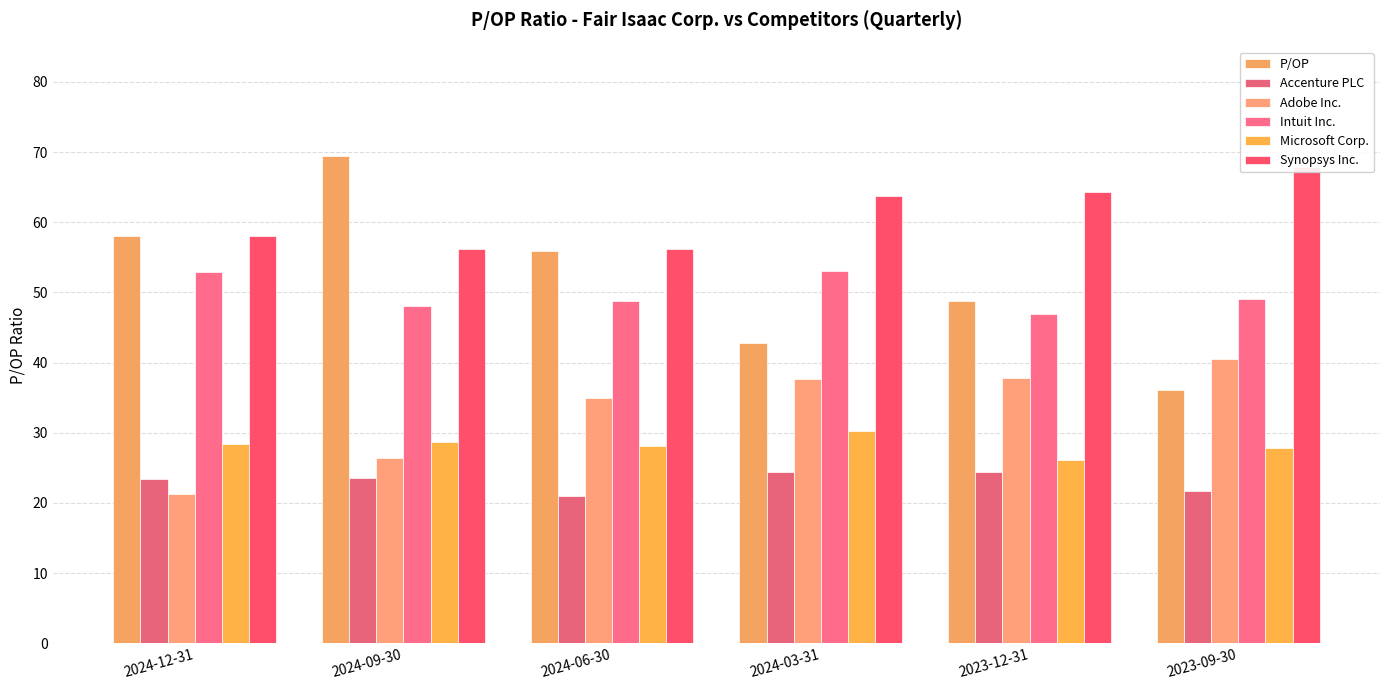

How many data points does each series have?

6